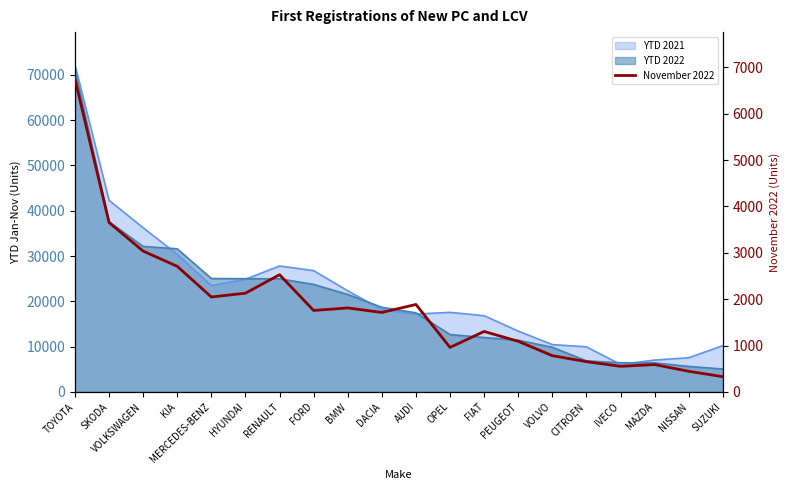

Reading right to left, list all the values displayed in this chart.

328	444	589	551	652	781	1091	1303	959	1885	1713	1810	1756	2527	2128	2046	2708	3036	3653	6747